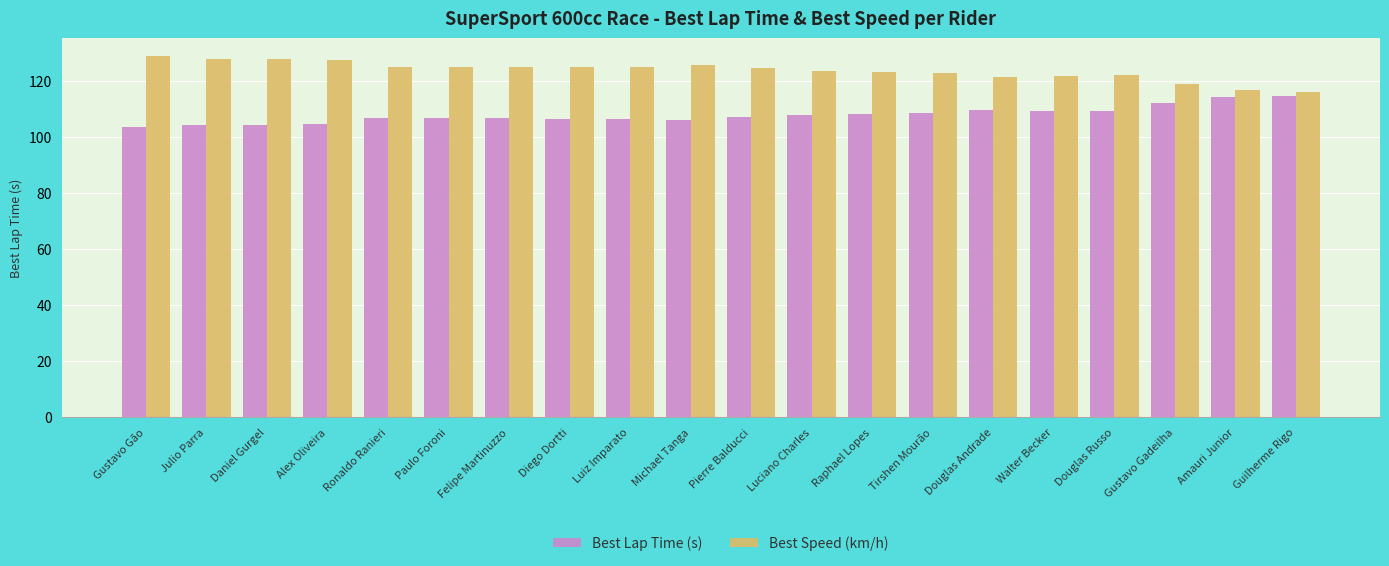

Rank the series at Julio Parra from lowest to highest value.

Best Lap Time (s), Best Speed (km/h)